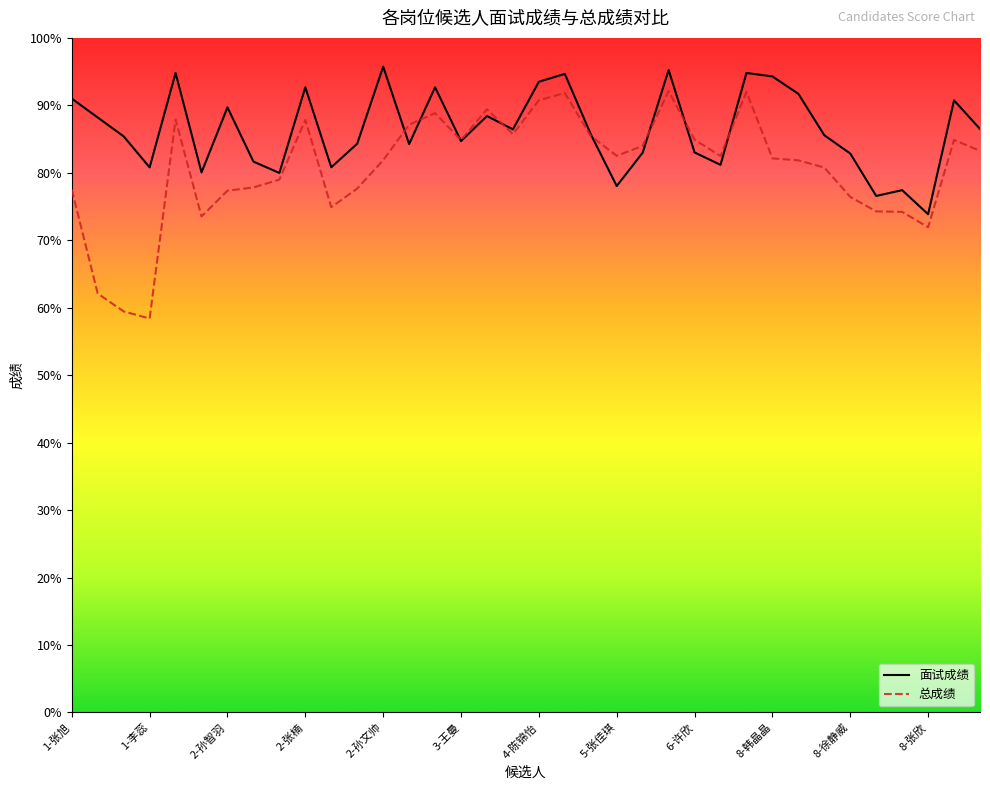

Rank the series by their average value, from lowest to highest.

总成绩, 面试成绩